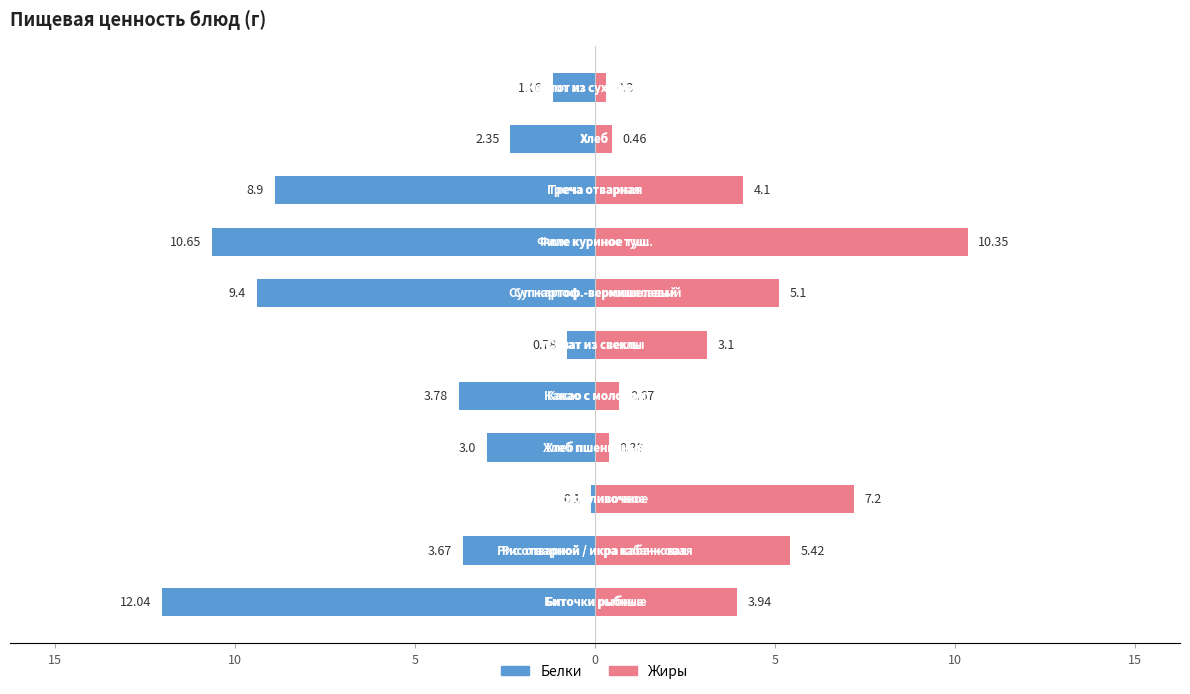

Count the number of categories in the chart.

11